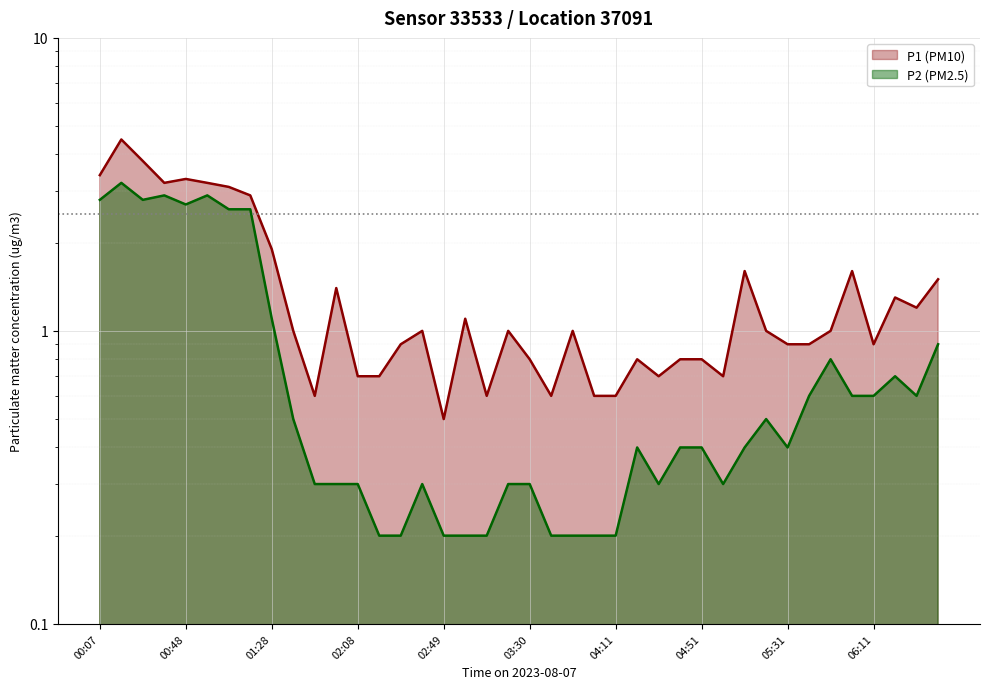

List the labels in order of P2 (PM2.5) value, largest first.

00:18, 00:38, 00:58, 00:07, 00:28, 00:48, 01:08, 01:18, 01:28, 06:42, 05:51, 06:21, 05:41, 06:01, 06:11, 06:32, 01:38, 05:21, 04:21, 04:41, 04:51, 05:11, 05:31, 01:48, 01:58, 02:08, 02:39, 03:20, 03:30, 04:31, 05:01, 02:18, 02:29, 02:49, 02:59, 03:10, 03:40, 03:50, 04:00, 04:11